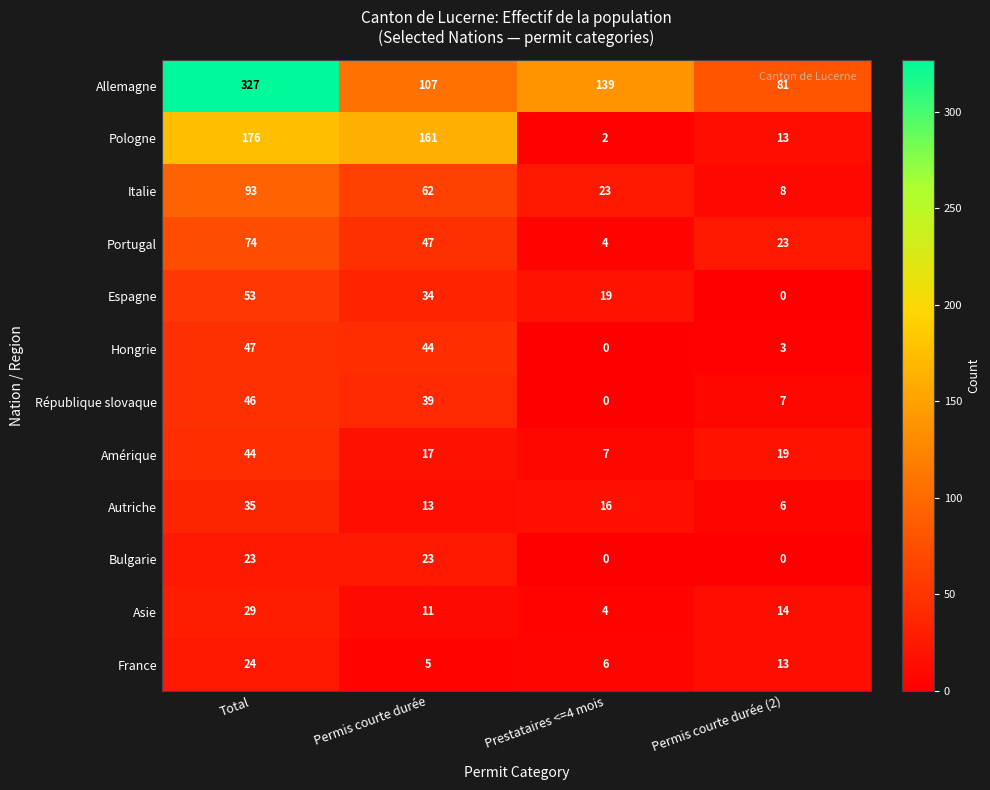

Is it true that Portugal equals 6 at Prestataires <=4 mois?

False